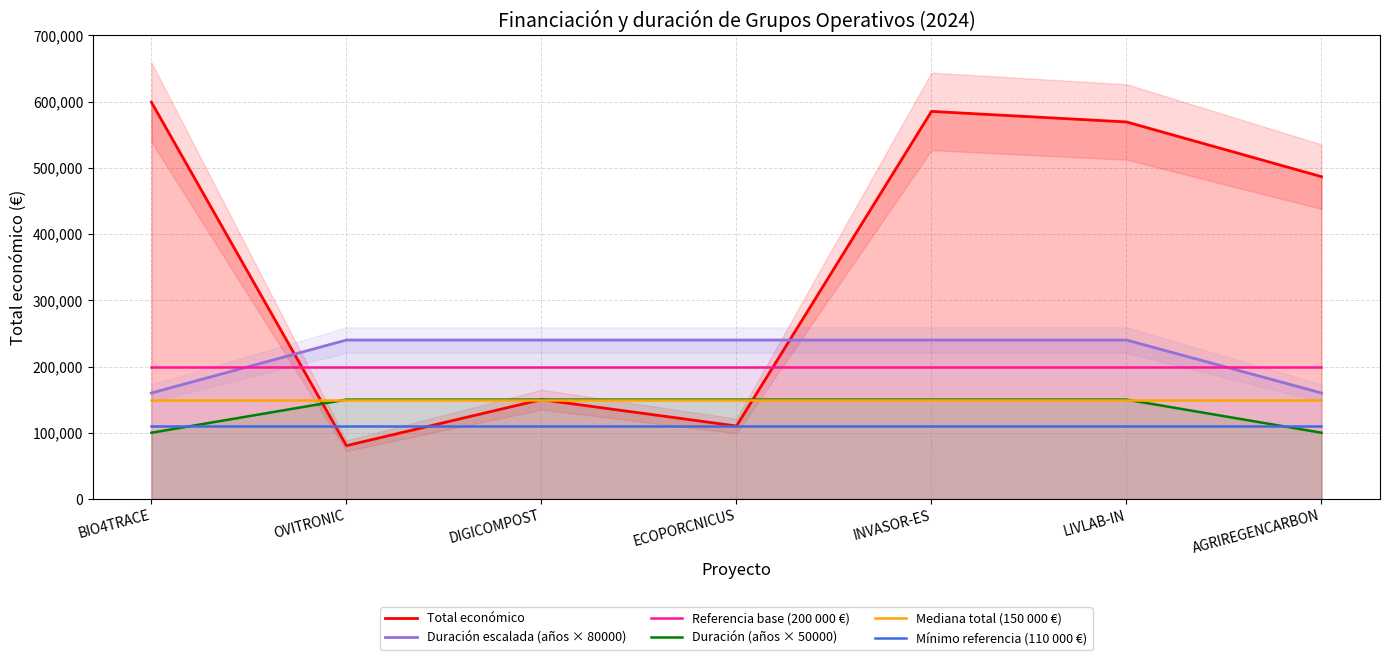

Reading left to right, transcribe all the data shown in this chart.

Total económico: BIO4TRACE=599262	OVITRONIC=80498	DIGICOMPOST=150000	ECOPORCNICUS=110168	INVASOR-ES=585346	LIVLAB-IN=569416	AGRIREGENCARBON=486756
Duración escalada (años × 80000): BIO4TRACE=160000	OVITRONIC=240000	DIGICOMPOST=240000	ECOPORCNICUS=240000	INVASOR-ES=240000	LIVLAB-IN=240000	AGRIREGENCARBON=160000
Referencia base (200 000 €): BIO4TRACE=200000	OVITRONIC=200000	DIGICOMPOST=200000	ECOPORCNICUS=200000	INVASOR-ES=200000	LIVLAB-IN=200000	AGRIREGENCARBON=200000
Duración (años × 50000): BIO4TRACE=100000	OVITRONIC=150000	DIGICOMPOST=150000	ECOPORCNICUS=150000	INVASOR-ES=150000	LIVLAB-IN=150000	AGRIREGENCARBON=100000
Mediana total (150 000 €): BIO4TRACE=150000	OVITRONIC=150000	DIGICOMPOST=150000	ECOPORCNICUS=150000	INVASOR-ES=150000	LIVLAB-IN=150000	AGRIREGENCARBON=150000
Mínimo referencia (110 000 €): BIO4TRACE=110000	OVITRONIC=110000	DIGICOMPOST=110000	ECOPORCNICUS=110000	INVASOR-ES=110000	LIVLAB-IN=110000	AGRIREGENCARBON=110000